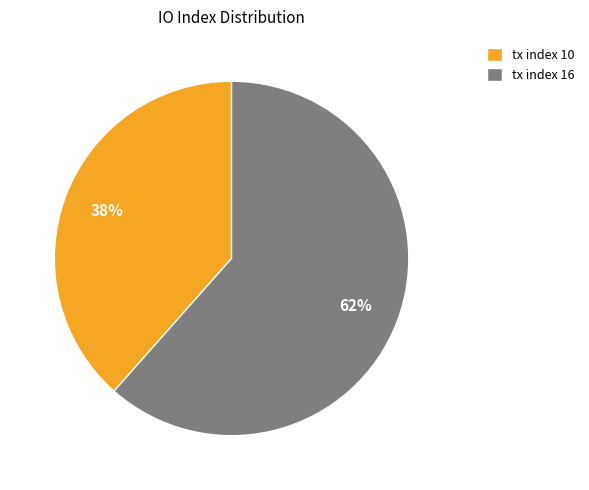

Combined, do tx index 16 and tx index 10 account for over 50%?

Yes